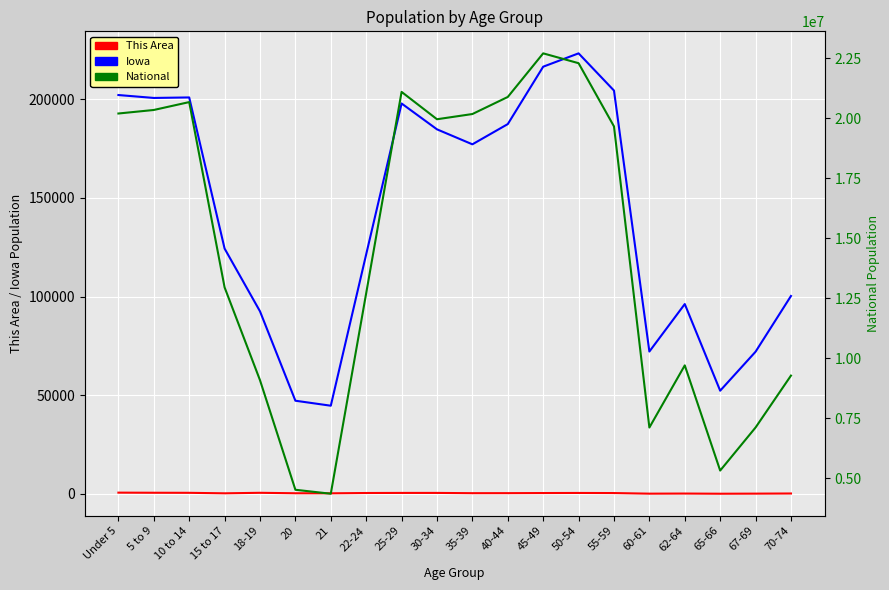

True or false: National has a value of 7840694 at 55-59.

False